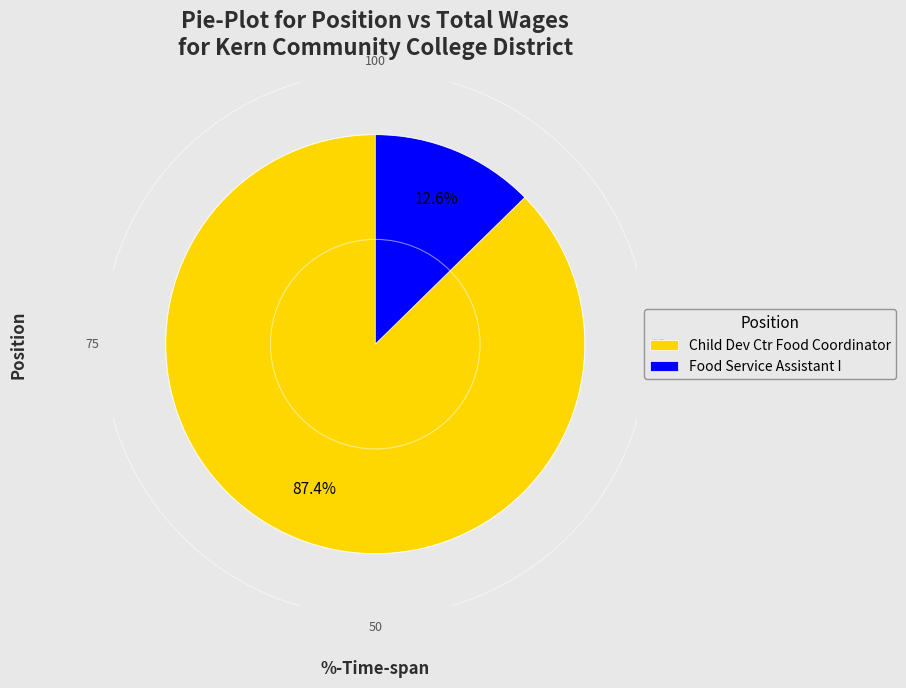

Rank the categories by value from lowest to highest.

Food Service Assistant I, Child Dev Ctr Food Coordinator